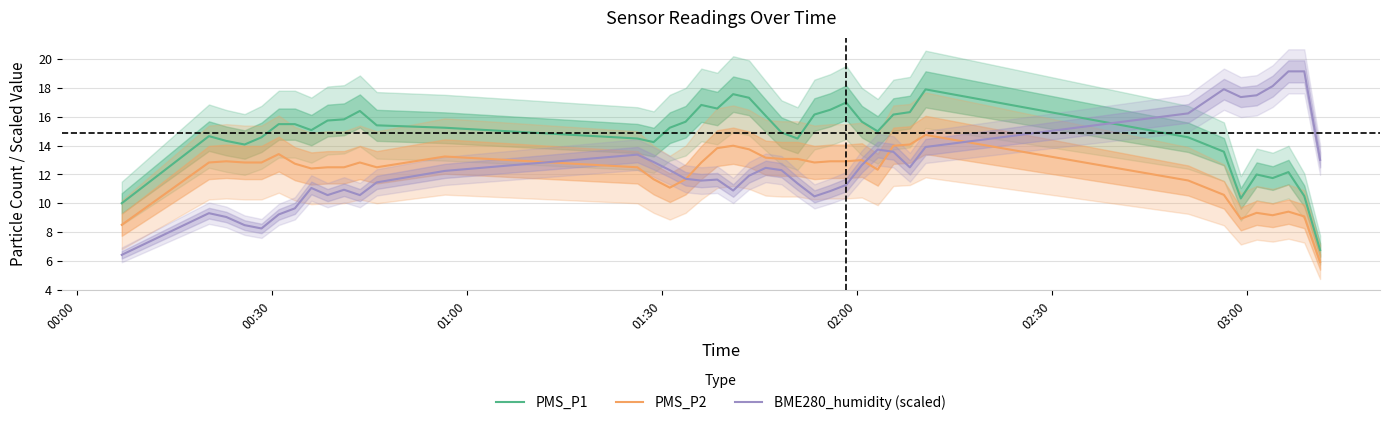

How many values in the PMS_P2 series are below 12?

12